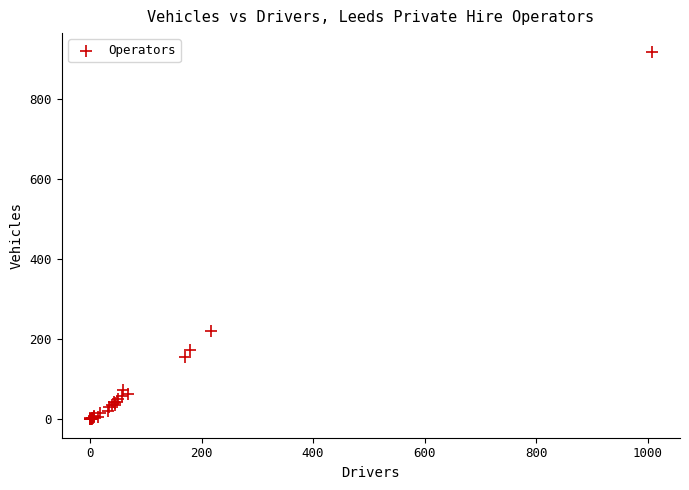

What Y value in the scatter plot is closest to 460?

221